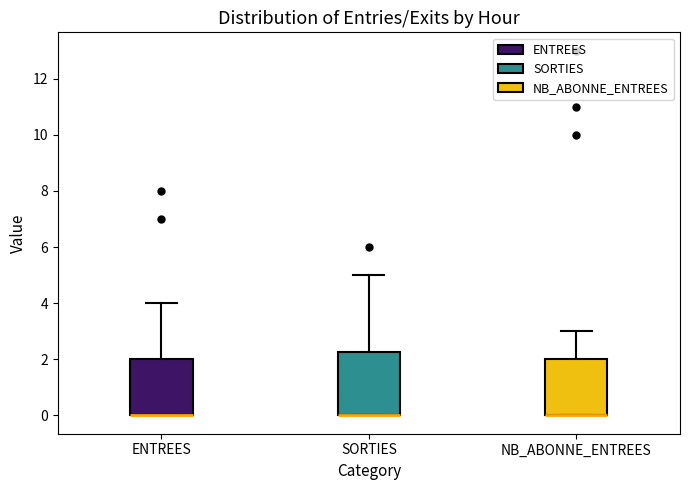

Reading left to right, read every box against the y-axis: the position of its median line, the range the box covers, and the ends of its whiskers. The values are not printed on the chart, so give them approximately, as read against the axis.

ENTREES: median 0.0 (drawn on the box's lower edge), box 0.0 to 2.0, whiskers 0.0 to 4.0
SORTIES: median 0.0 (drawn on the box's lower edge), box 0.0 to 2.2, whiskers 0.0 to 5.0
NB_ABONNE_ENTREES: median 0.0 (drawn on the box's lower edge), box 0.0 to 2.0, whiskers 0.0 to 3.0